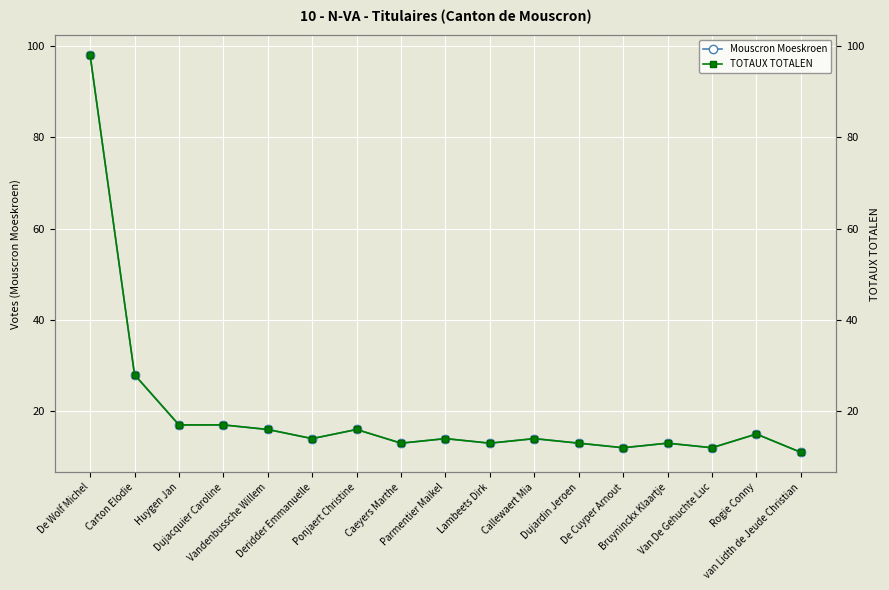

Which label corresponds to the largest value in the chart?

De Wolf Michel